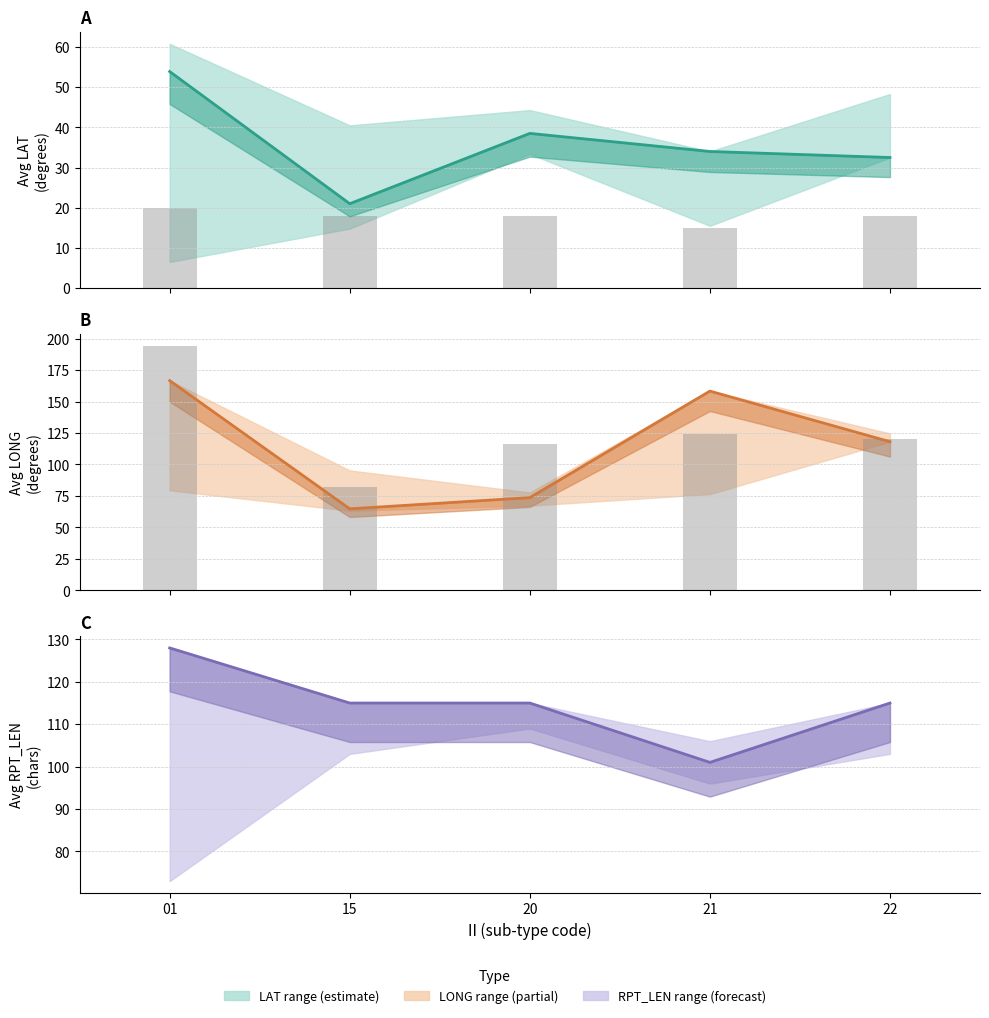

How many groups of bars are there?

5